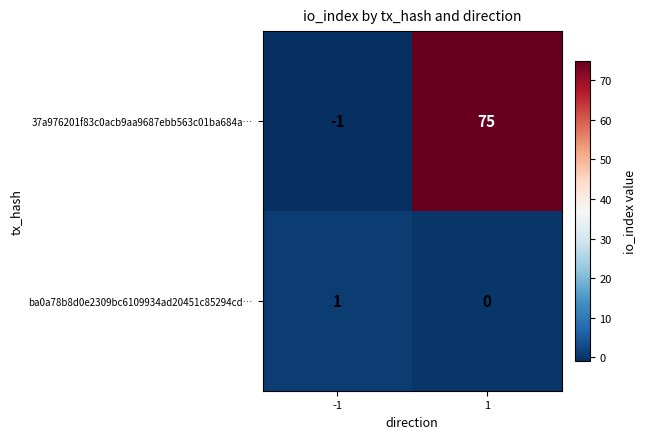

At how many categories does at least one series exceed 48?

1